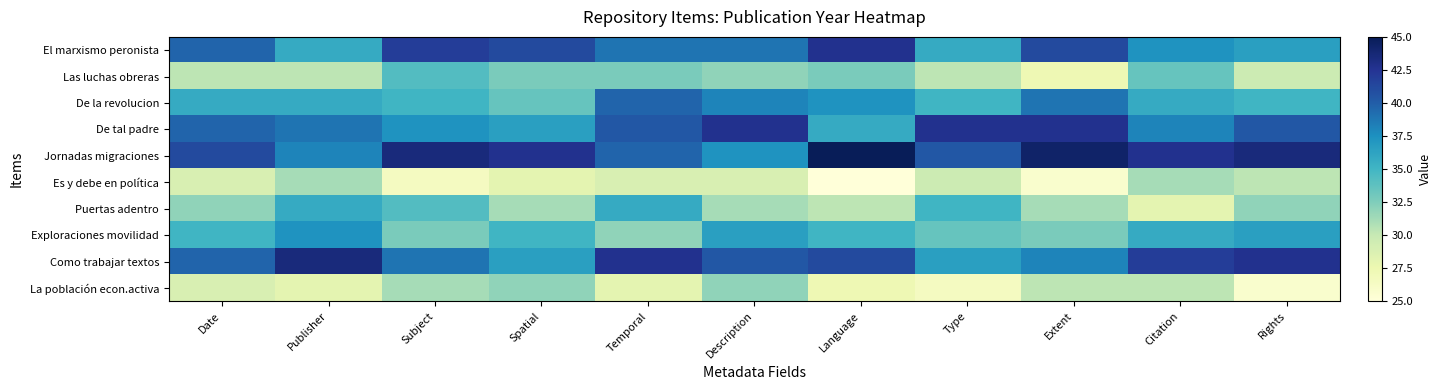

Which series has the largest range (max minus min)?

Jornadas migraciones